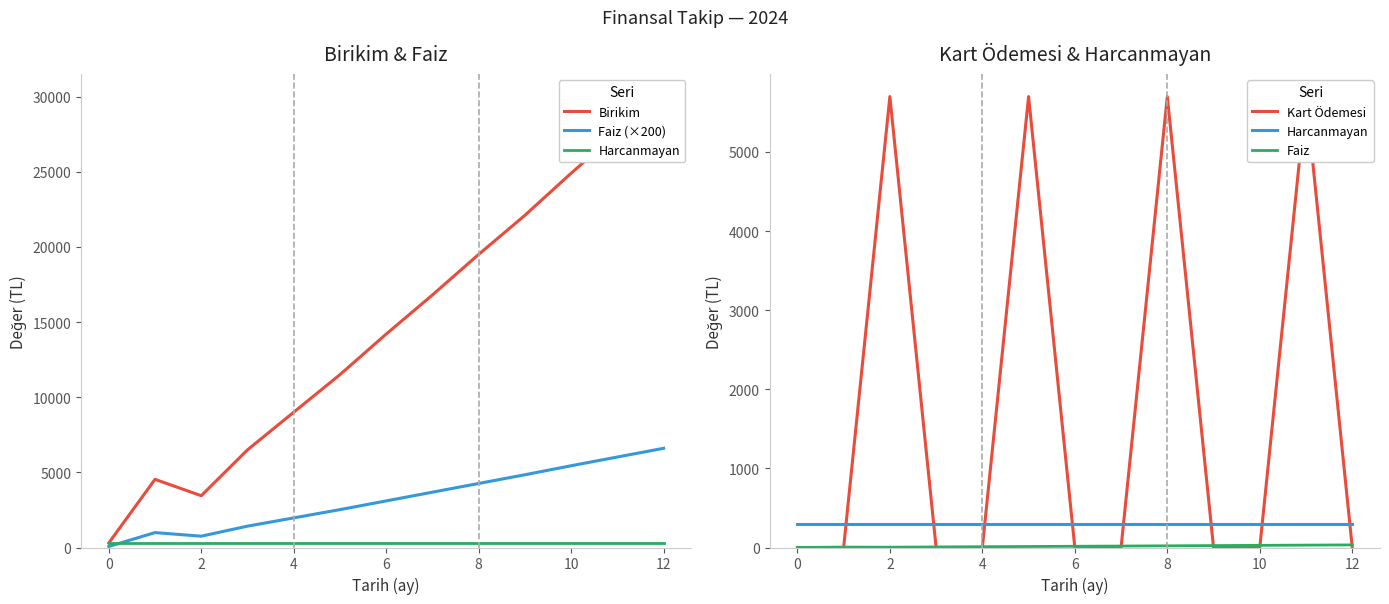

How many data points in Faiz are above 15?

7